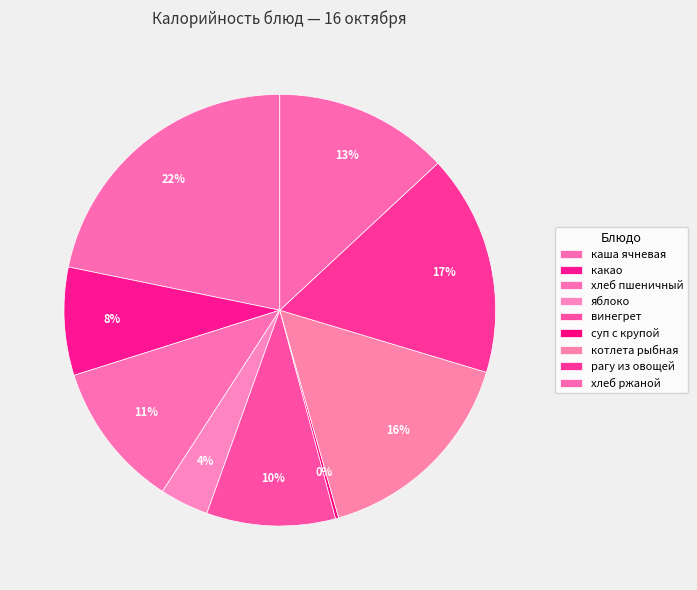

Between хлеб ржаной and котлета рыбная, which is larger?

котлета рыбная